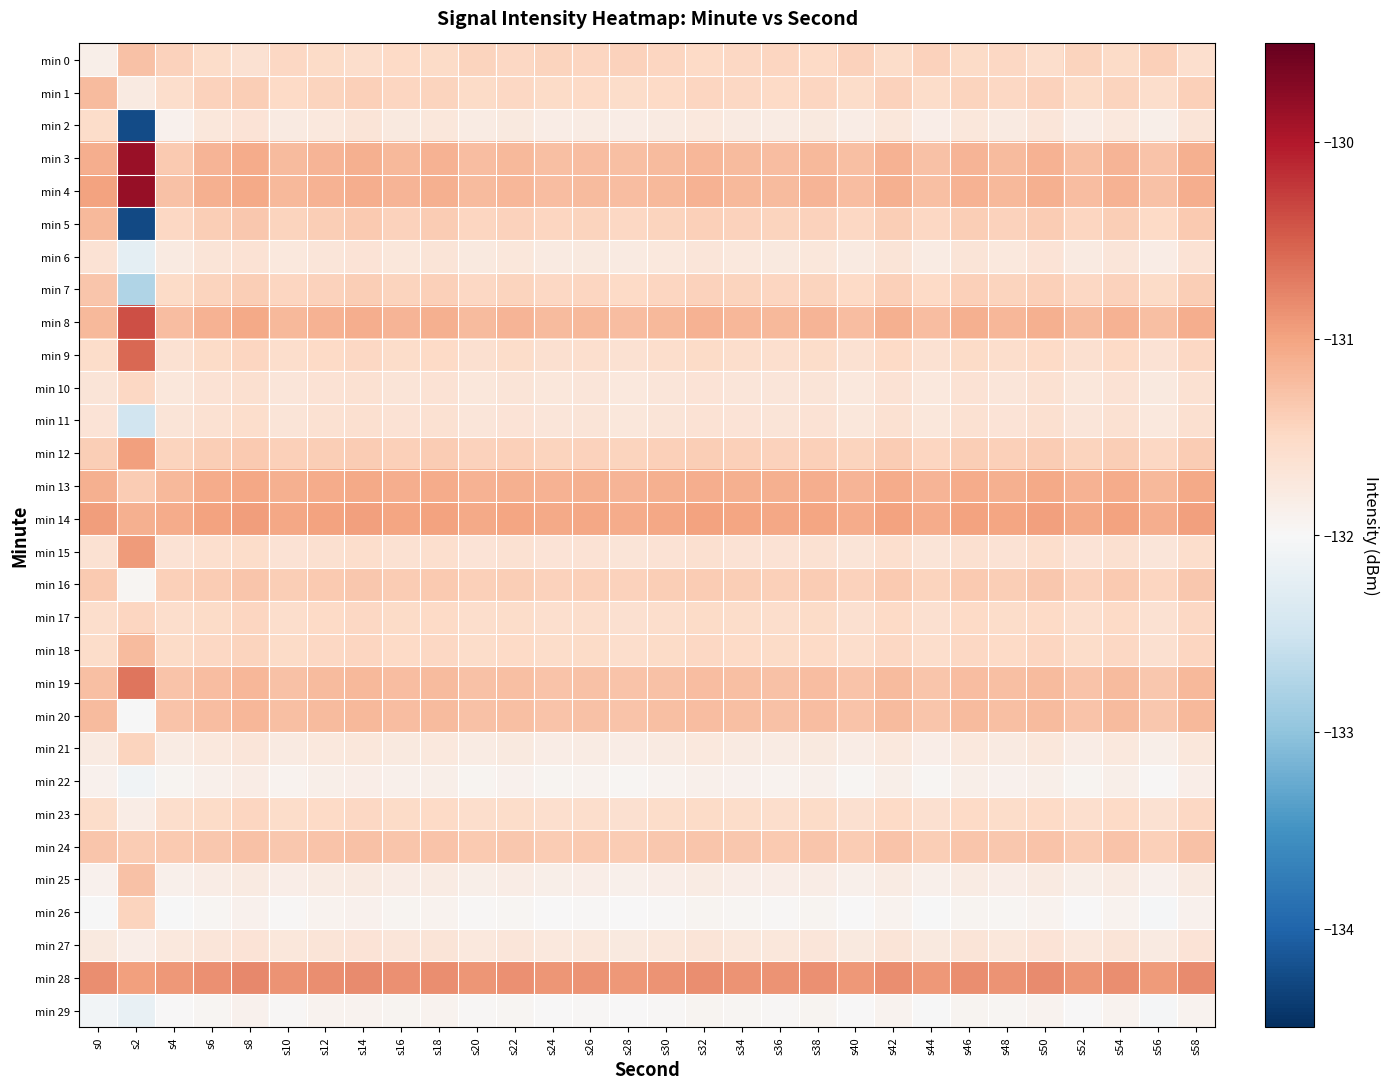

Between s36 and s48, which is larger?

s36